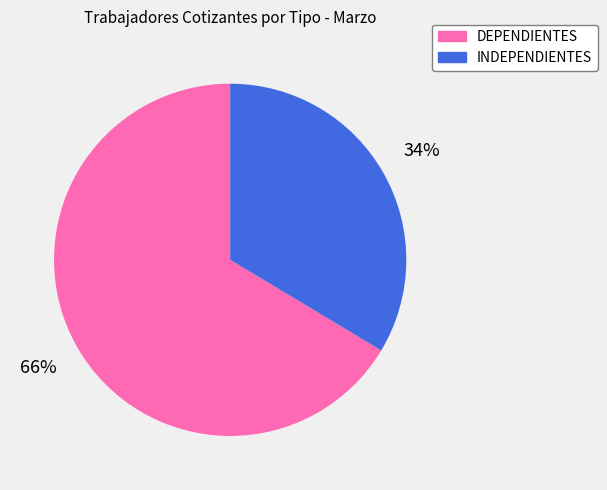

Is the sum of DEPENDIENTES and INDEPENDIENTES greater than half?

Yes